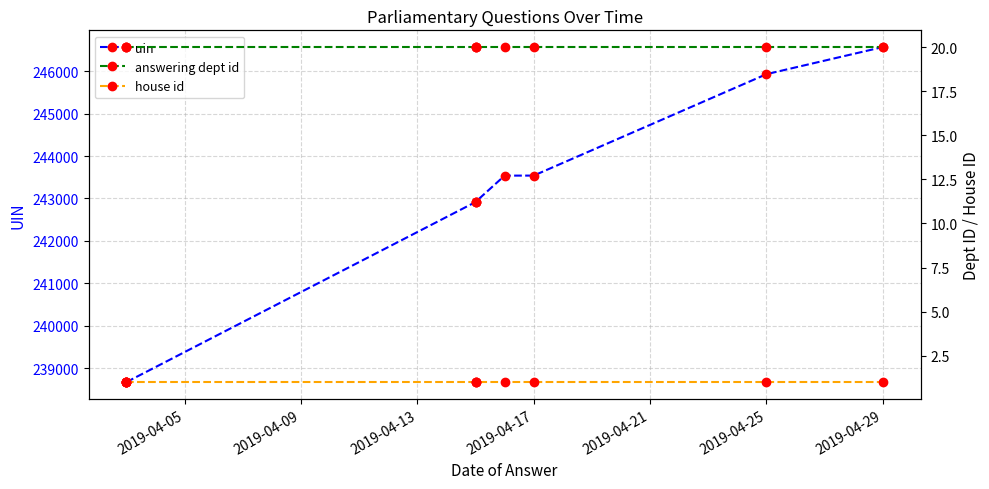

The uin series shows 246566 at 2019-04-29. True or false?

True